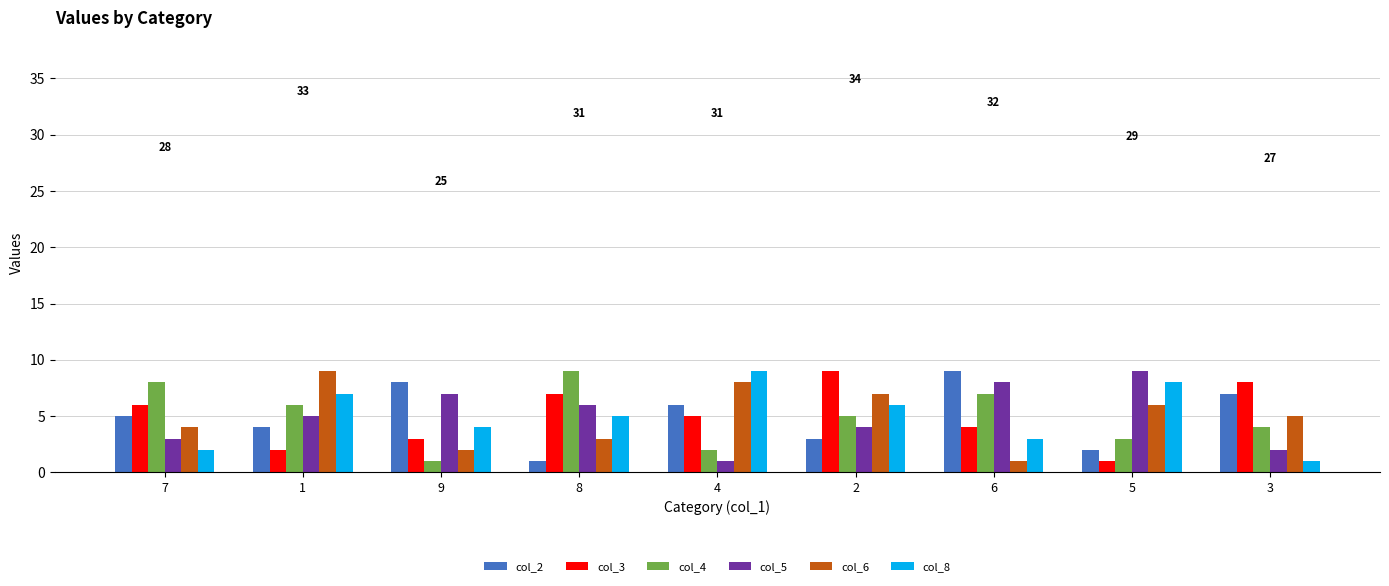

What position from the left is 4?

5